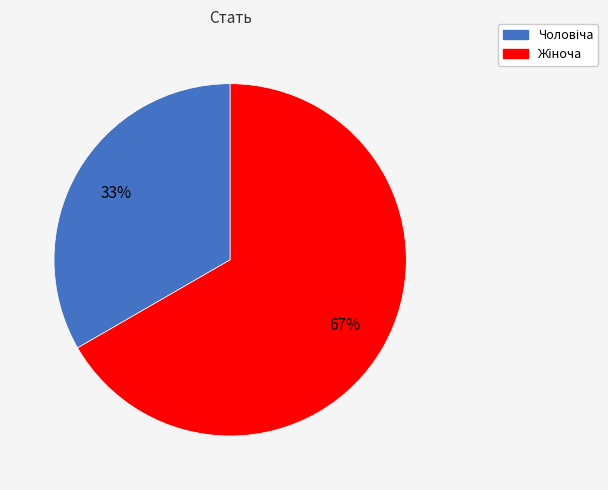

Is there any slice that represents more than half of the pie?

Yes